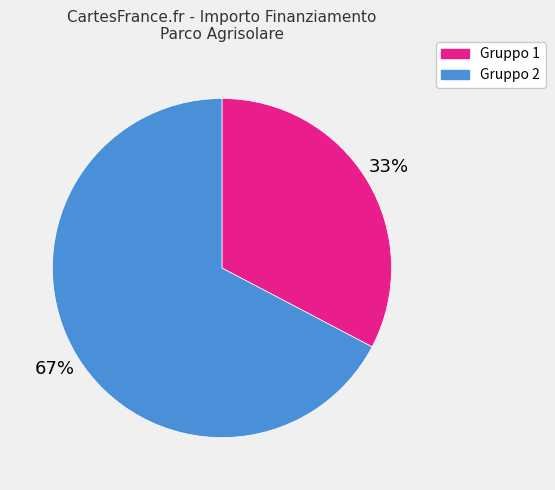

How many slices are in this pie chart?

2